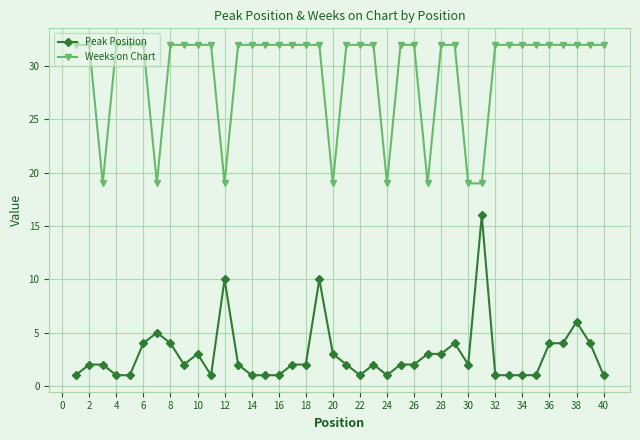

What is the difference between the maximum and minimum values in the Weeks on Chart series?

13